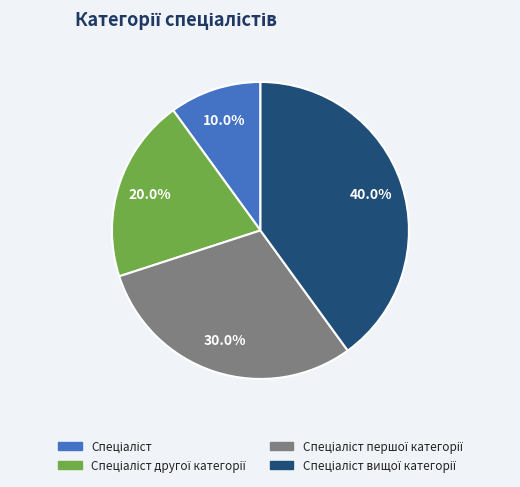

To the nearest percent, what is the difference between the largest and smallest slice percentages?

30%